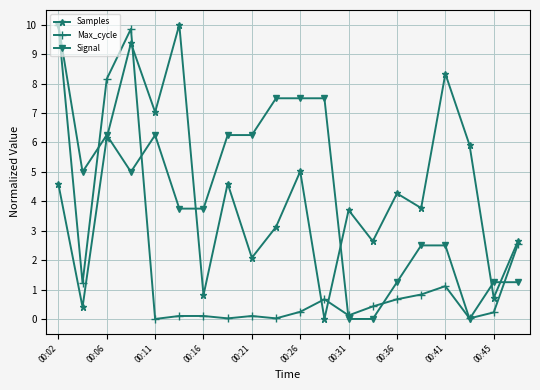

True or false: Signal has more than 0 points higher than both neighbors.

True